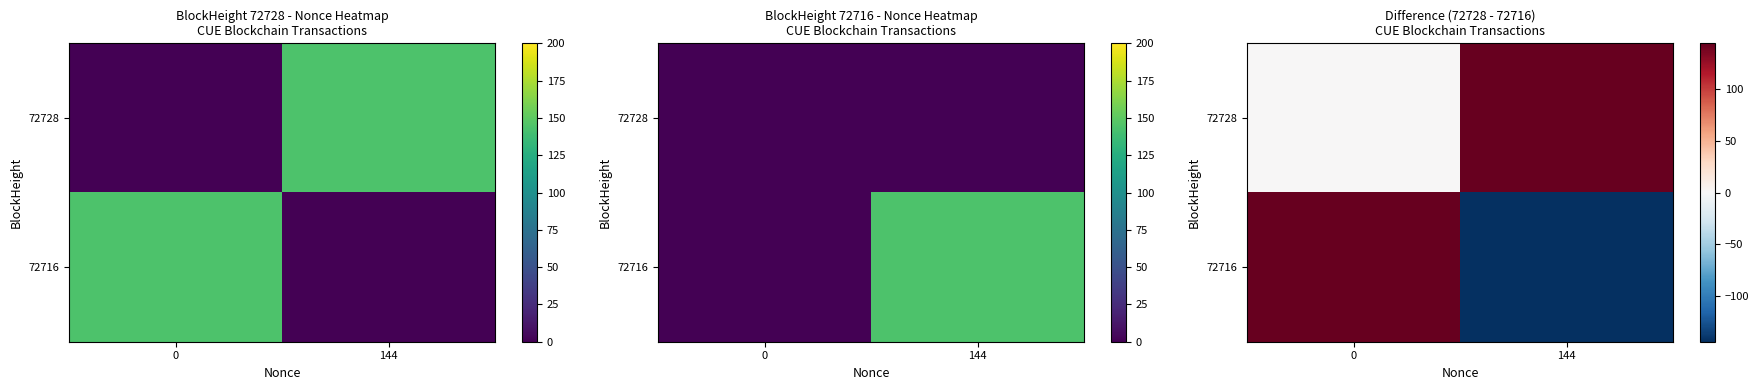

Rank the categories by 72728 value from lowest to highest.

0, 144